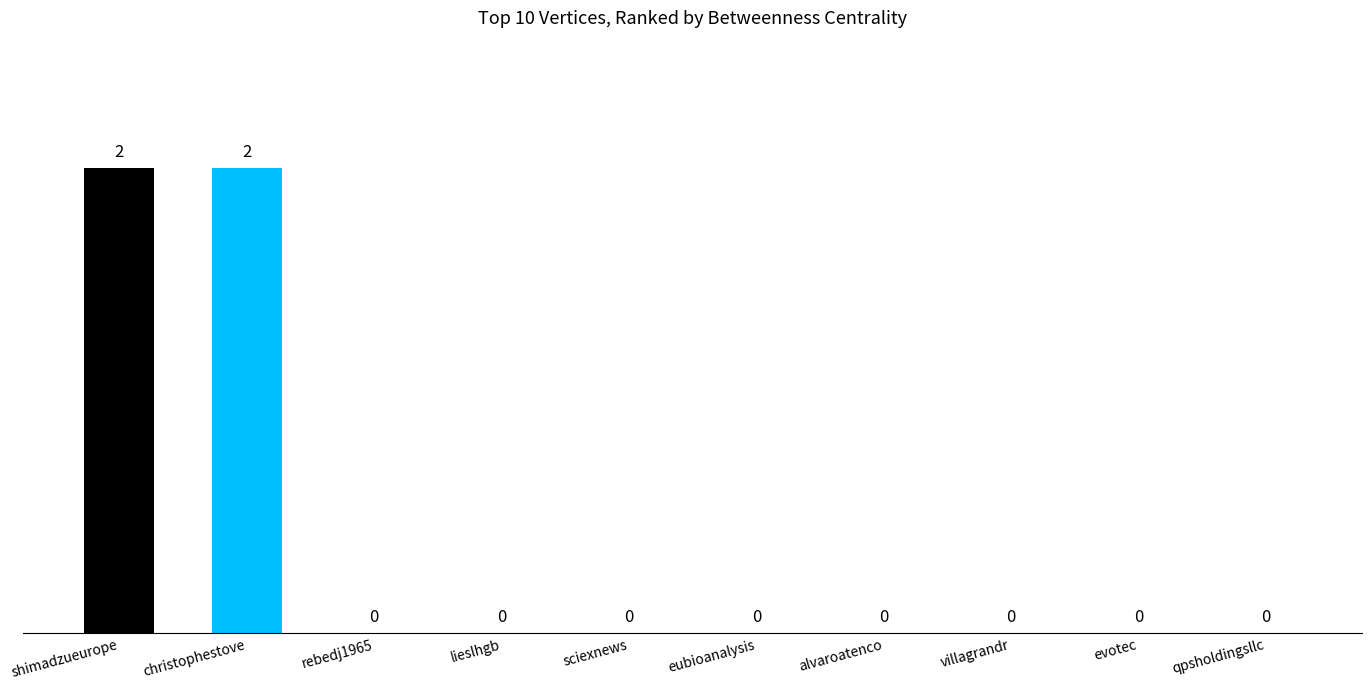

The chart shows a value of 0 at rebedj1965. True or false?

True